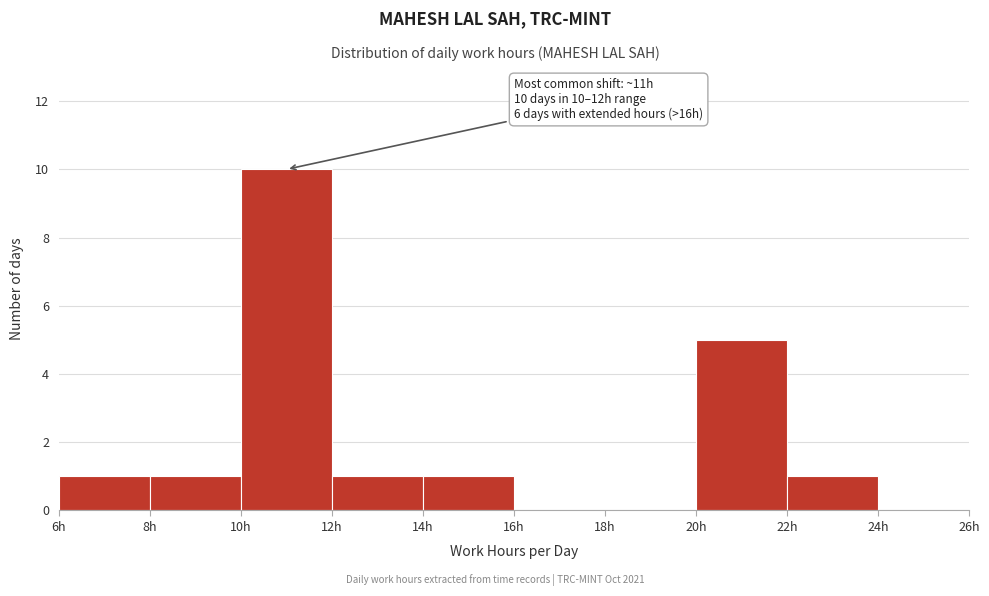

Over which range of the x-axis is the bar tallest?

10 to 12